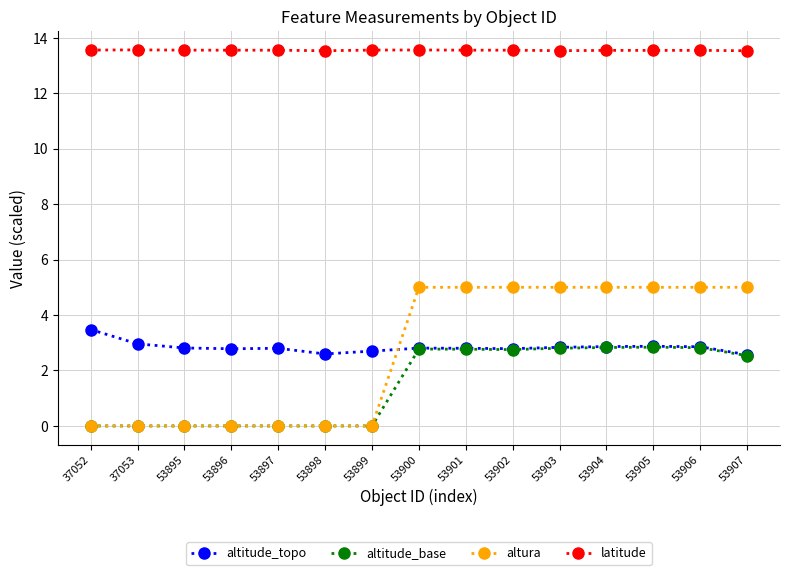

What is the spread (max minus min) of values at 53898?

13.5